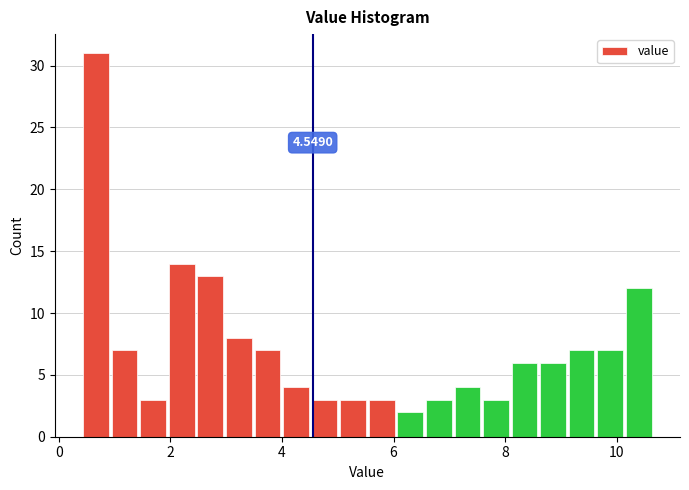

Around what value on the x-axis is the tallest bar? Give the approximate position of its centre, as read against the axis.

0.6